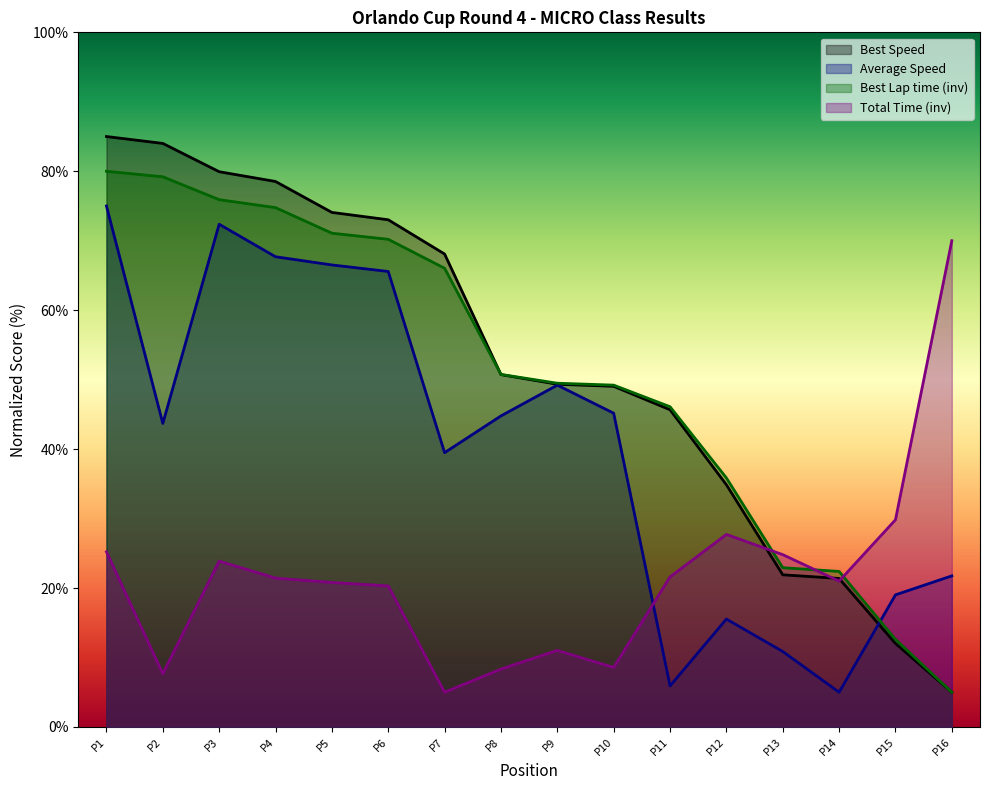

What is the average value of the Best Speed series?

52.0